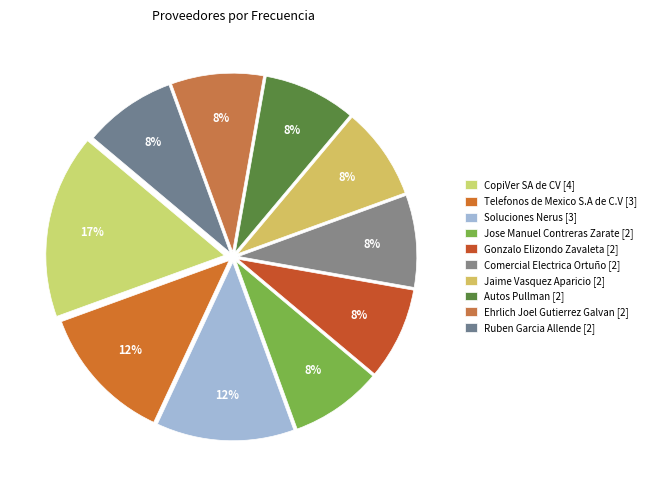

Count the number of slices in the pie.

10